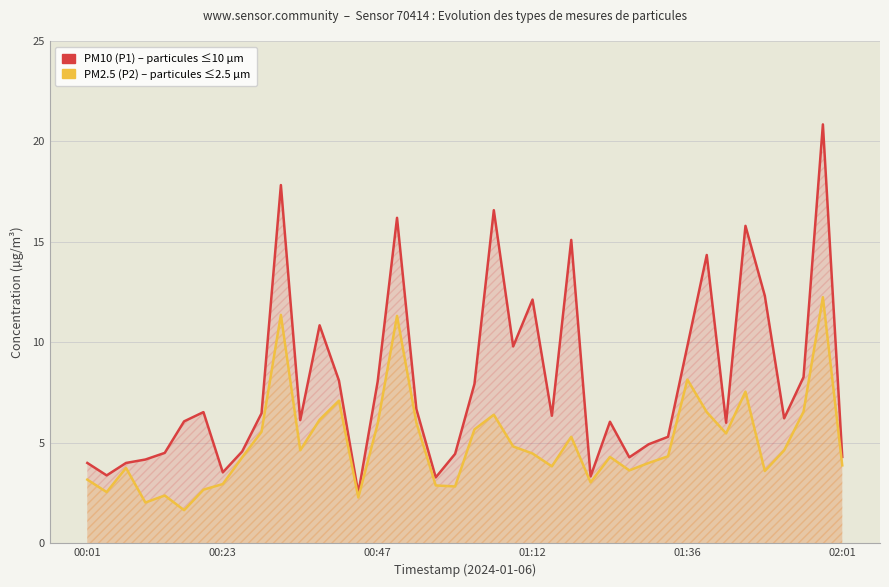

Is the value of PM2.5 (P2) at 32 greater than the value of PM10 (P1) at 22?

No